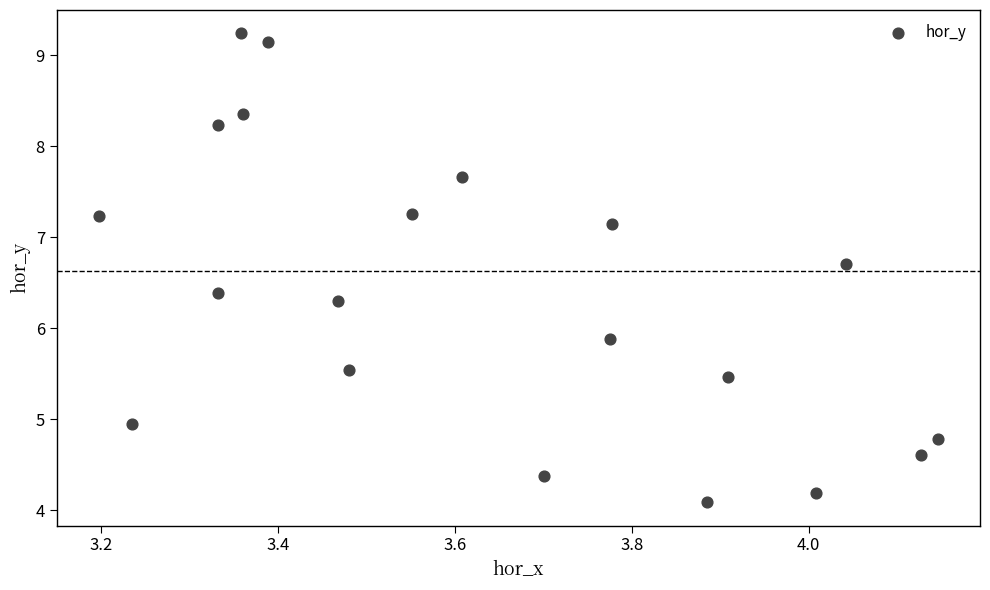

What Y value in the scatter plot is closest to 6?

5.9